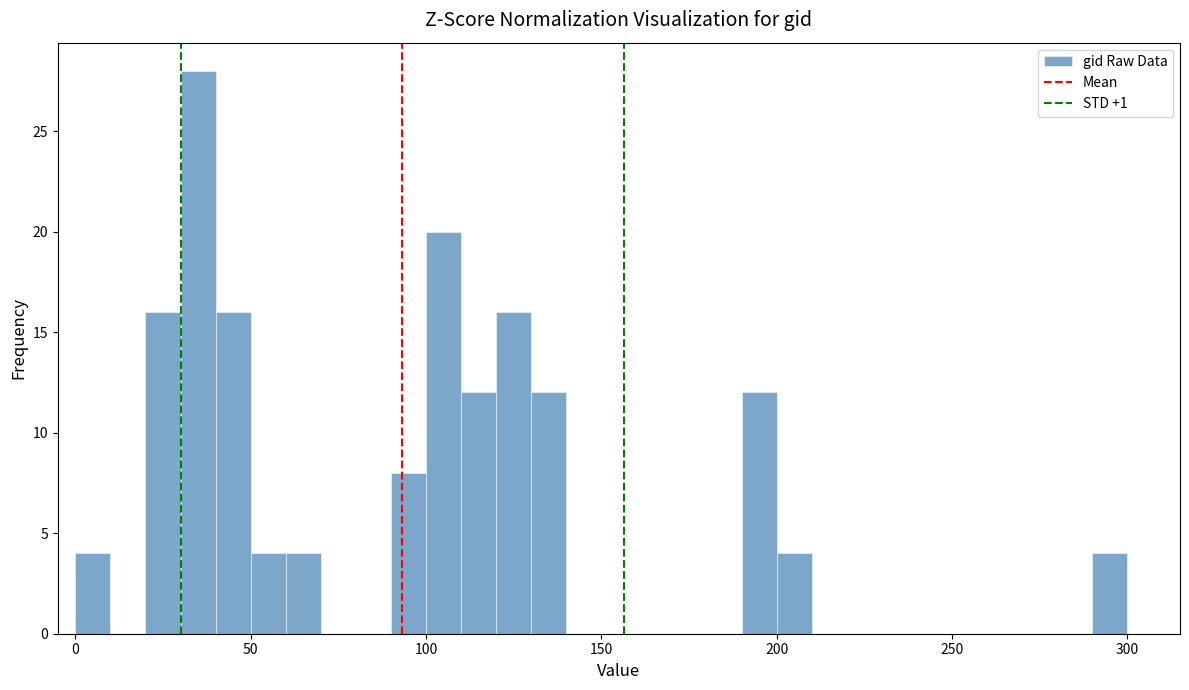

Read against the x-axis, roughly where is the centre of the tallest bar?

35